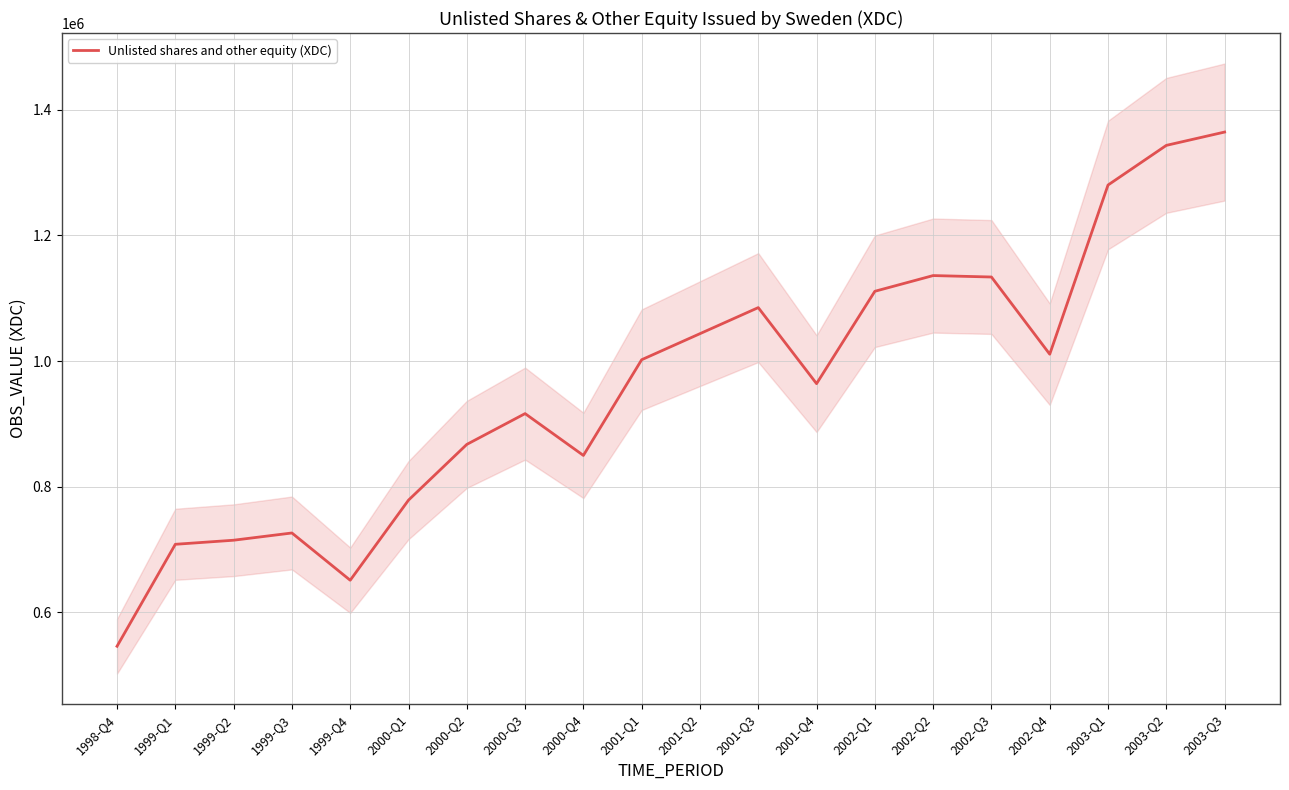

What is the change in value from 1999-Q2 to 2002-Q3?

+419416